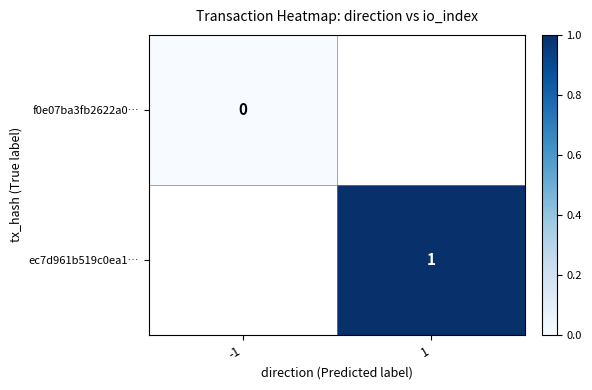

What is the maximum value shown in the chart?

1.0